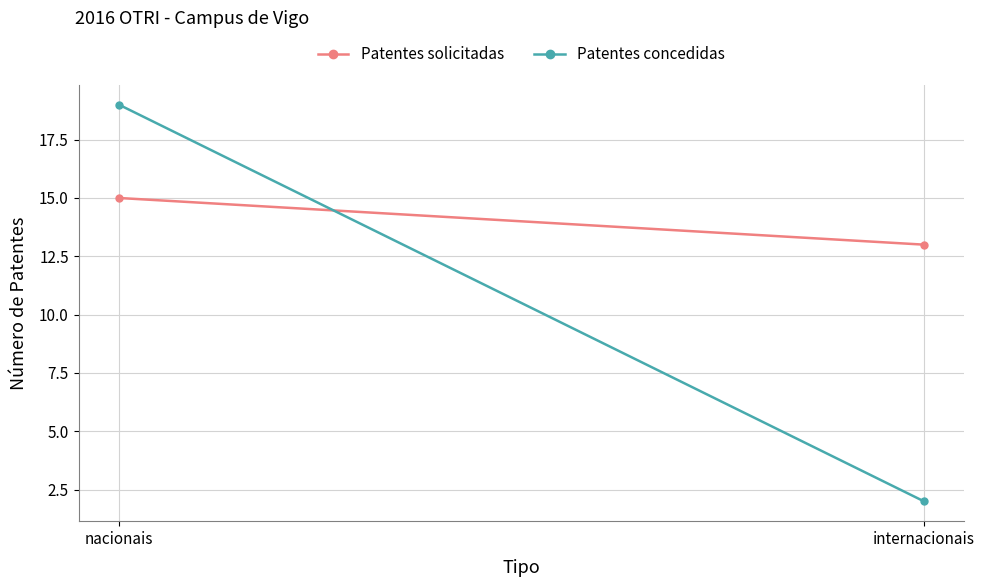

What position from the left is internacionais?

2